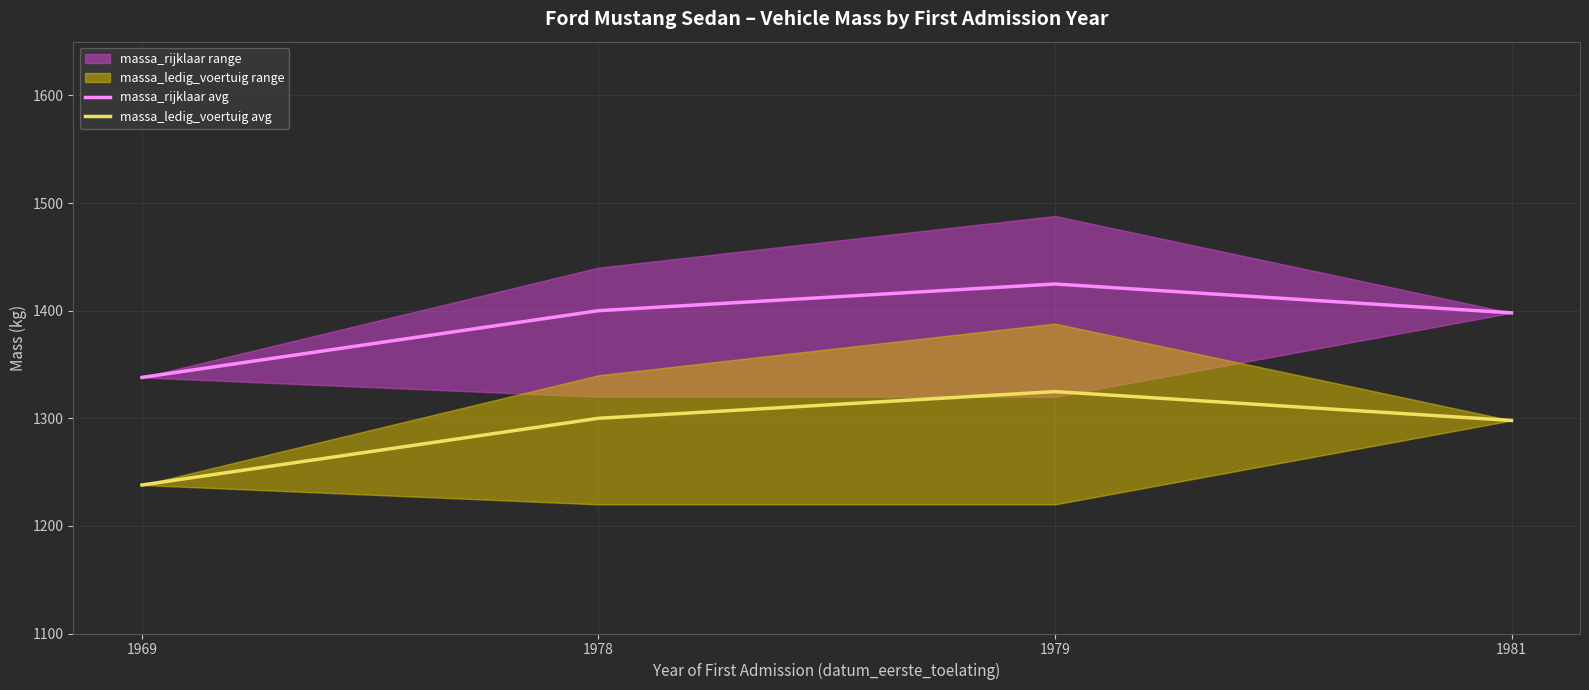

True or false: massa_rijklaar avg and massa_ledig_voertuig avg intersect in this chart.

False